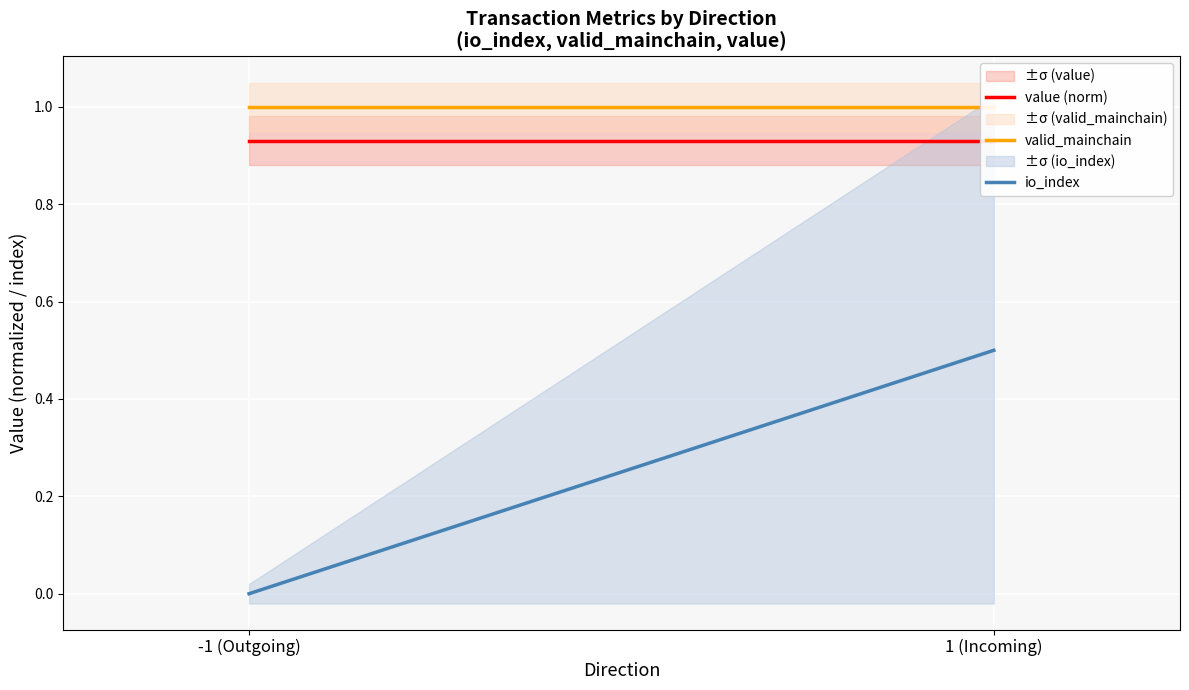

Which series has the largest range (max minus min)?

io_index